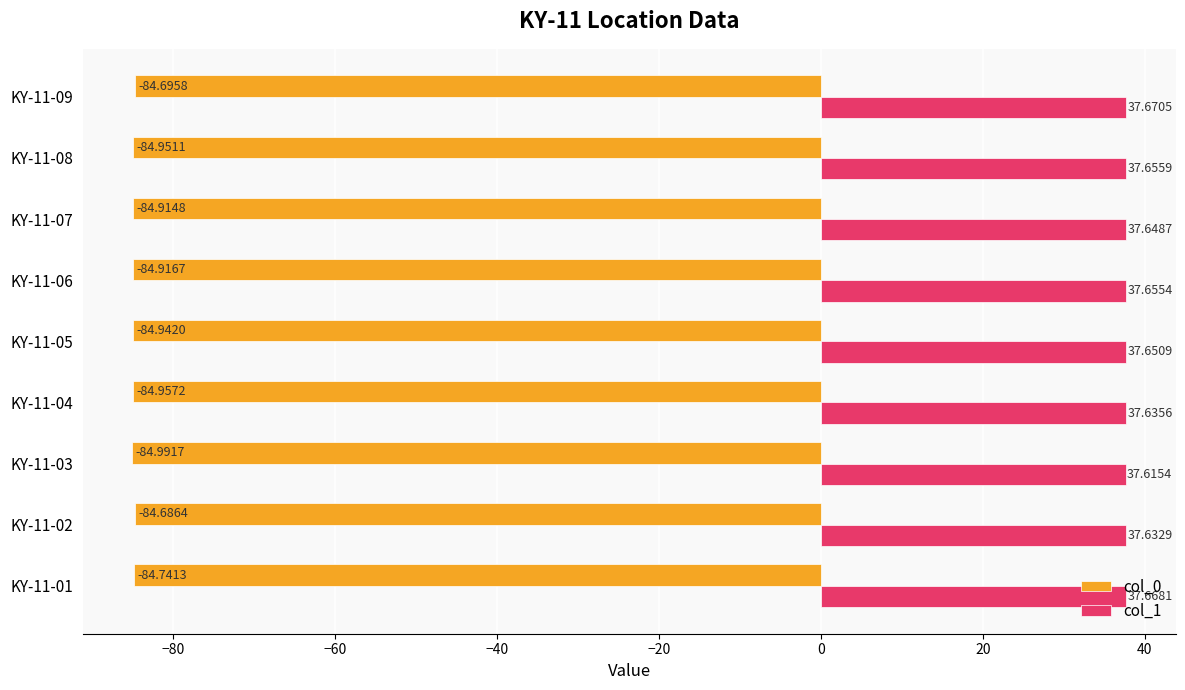

Which series has the widest spread of values?

col_0